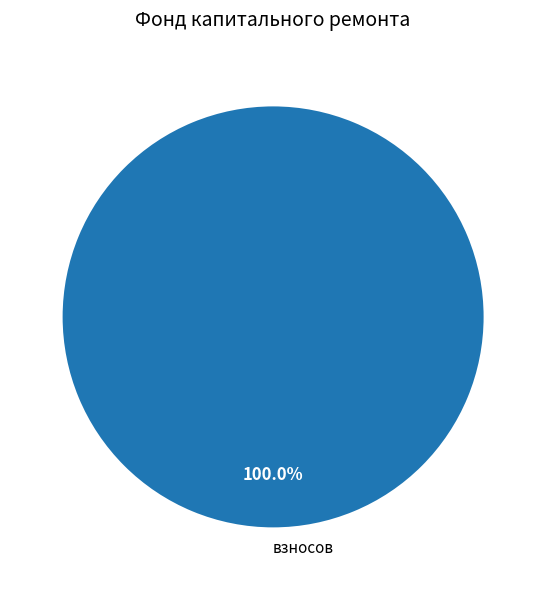

Which slice represents more than half of the pie?

взносов